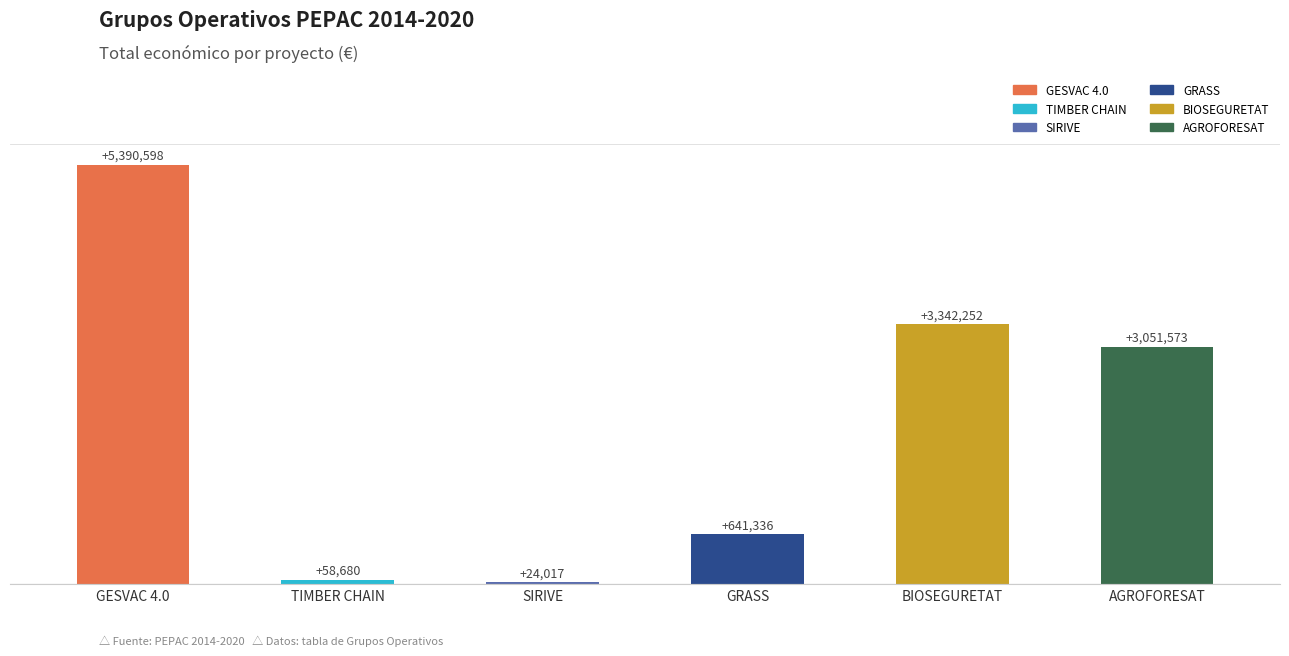

What value does the data have at TIMBER CHAIN?

58680